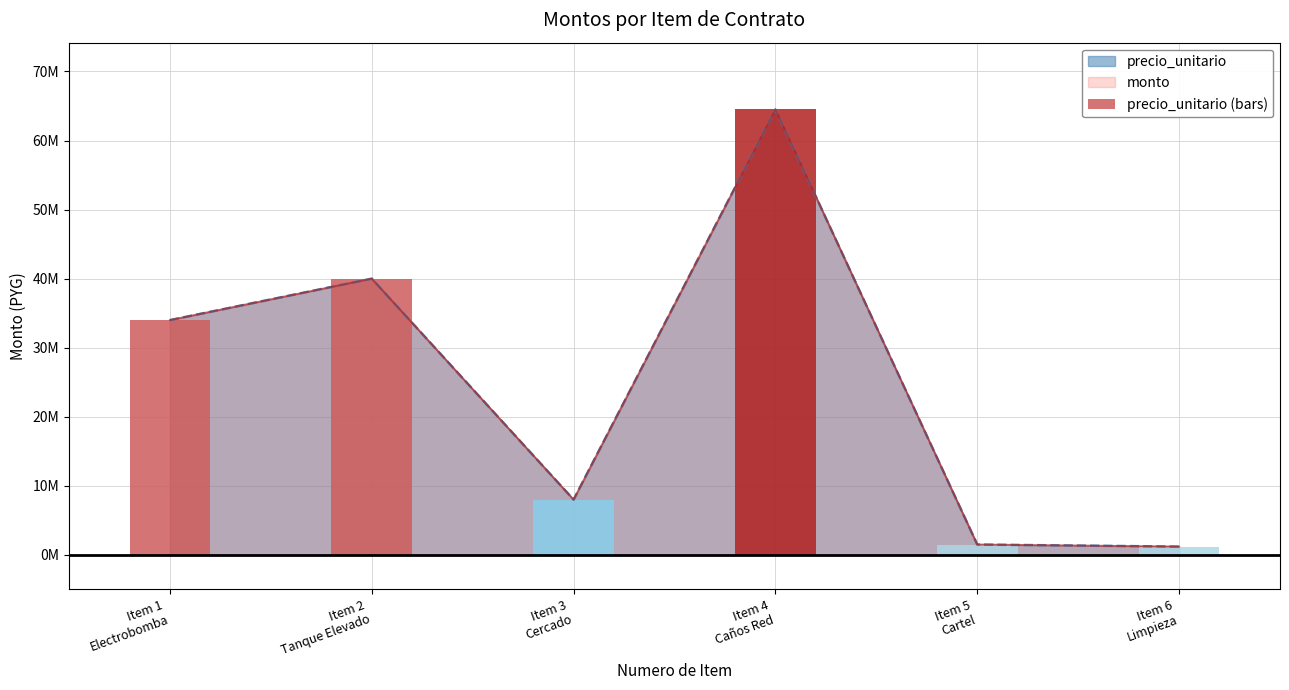

Are the bars grouped side by side (vs. stacked)?

No